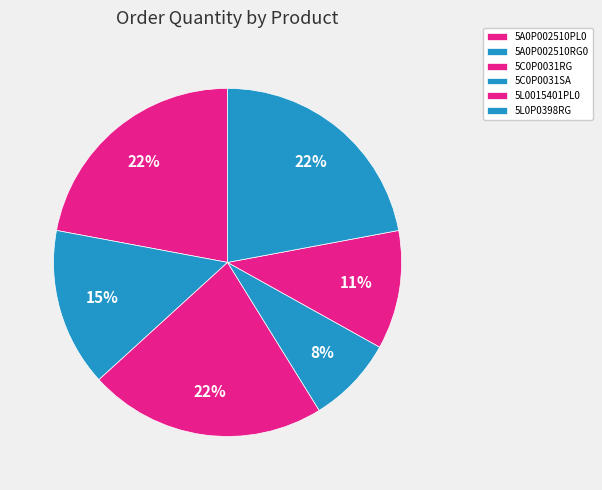

What is the change in value from 5C0P0031RG to 5L0015401PL0?

-1500